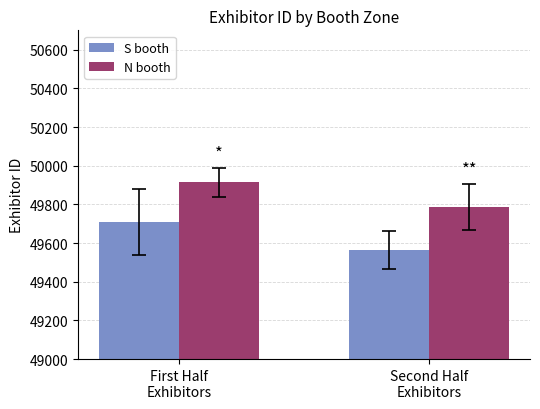

Are the bars horizontal?

No